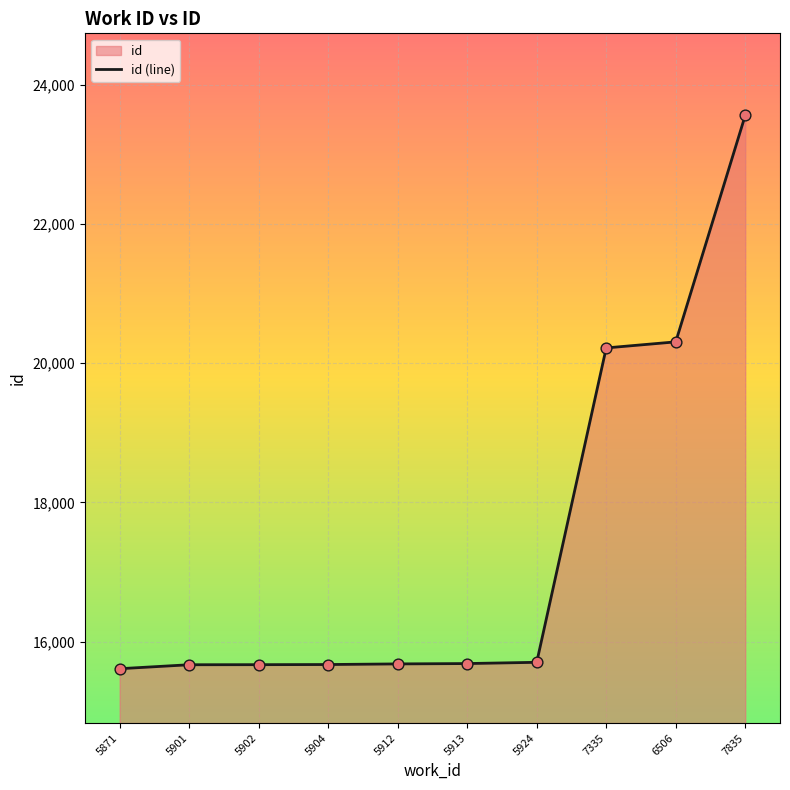

What is the ratio of the value at 7835 to the value at 7335?

1.2